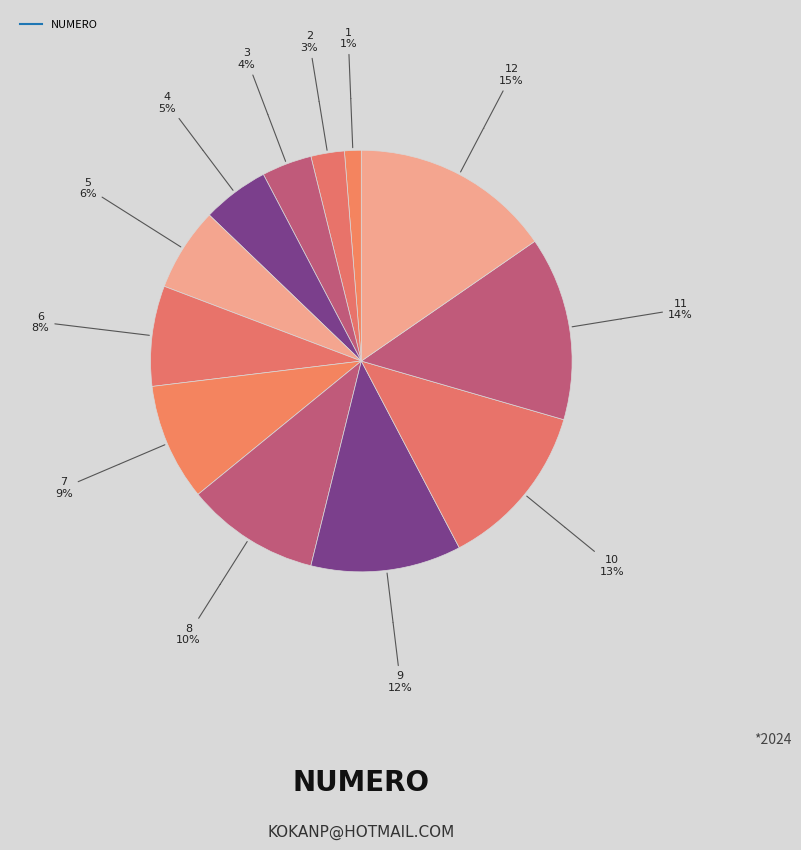

Rank the categories by value from highest to lowest.

12, 11, 10, 9, 8, 7, 6, 5, 4, 3, 2, 1